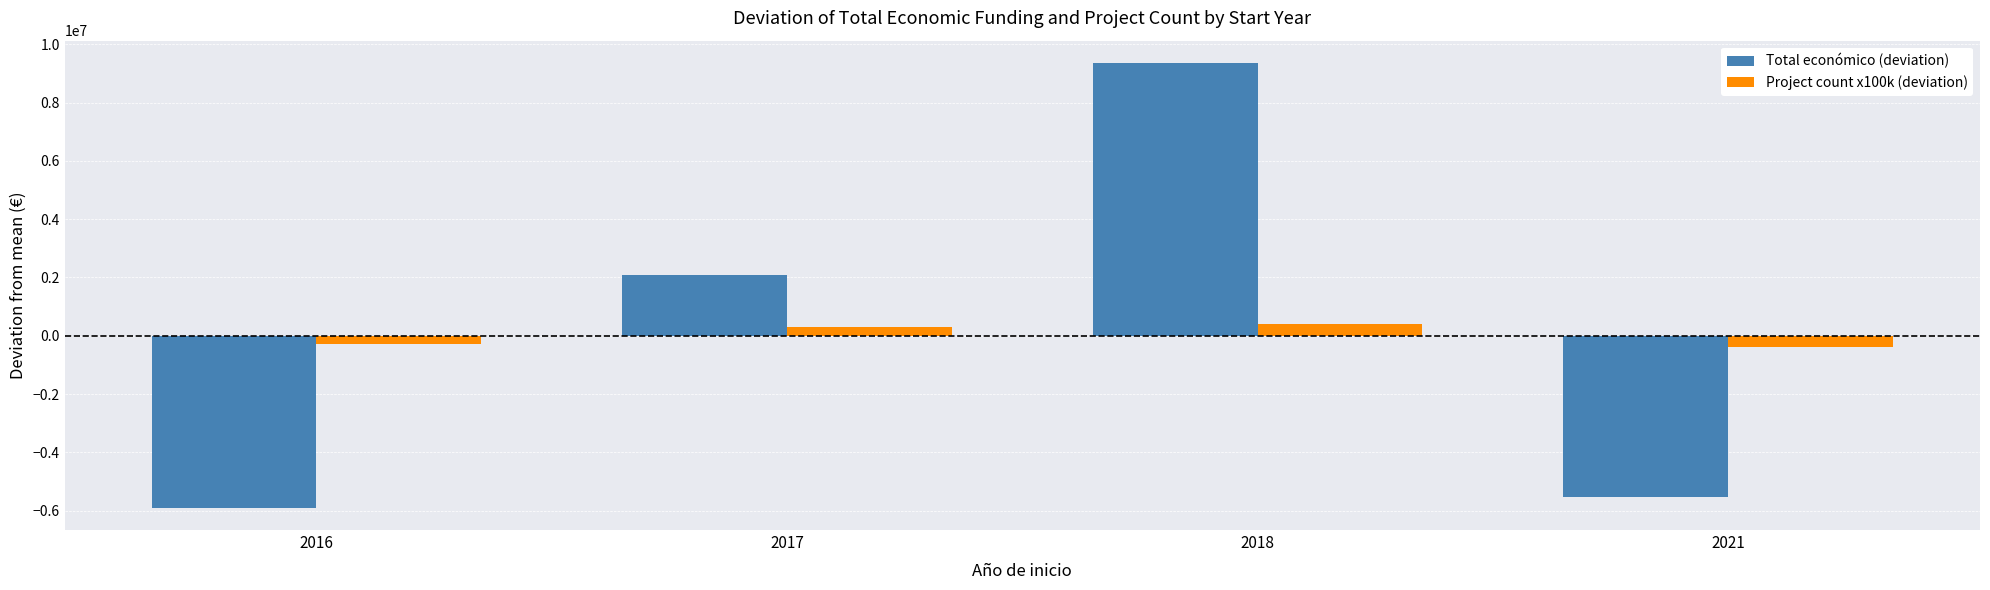

Reading right to left, transcribe all the data shown in this chart.

Total económico (deviation): 2021=-5539067.5	2018=9361499.5	2017=2081362.5	2016=-5903794.5
Project count x100k (deviation): 2021=-400000.0	2018=400000.0	2017=300000.0	2016=-300000.0